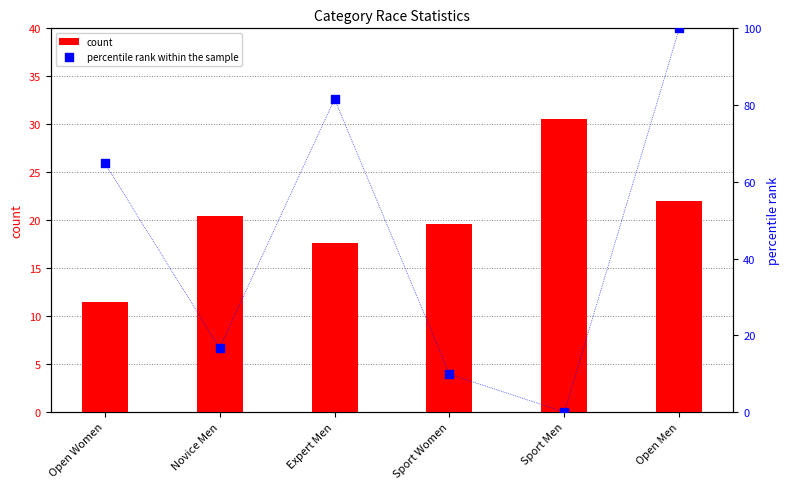

At how many categories does at least one series exceed 52?

3